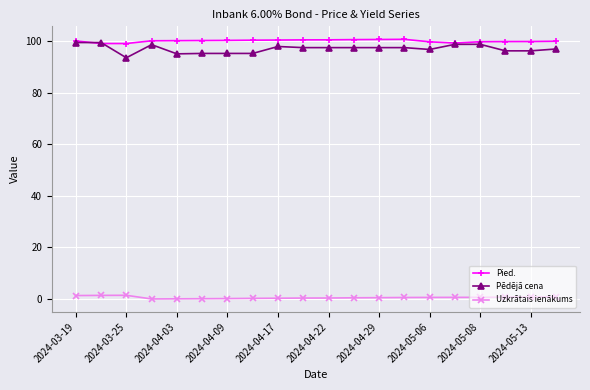

At how many categories does at least one series exceed 13?

20